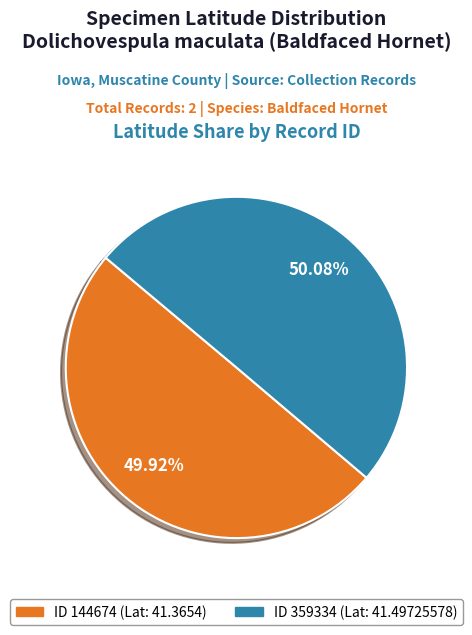

Count the number of slices in the pie.

2